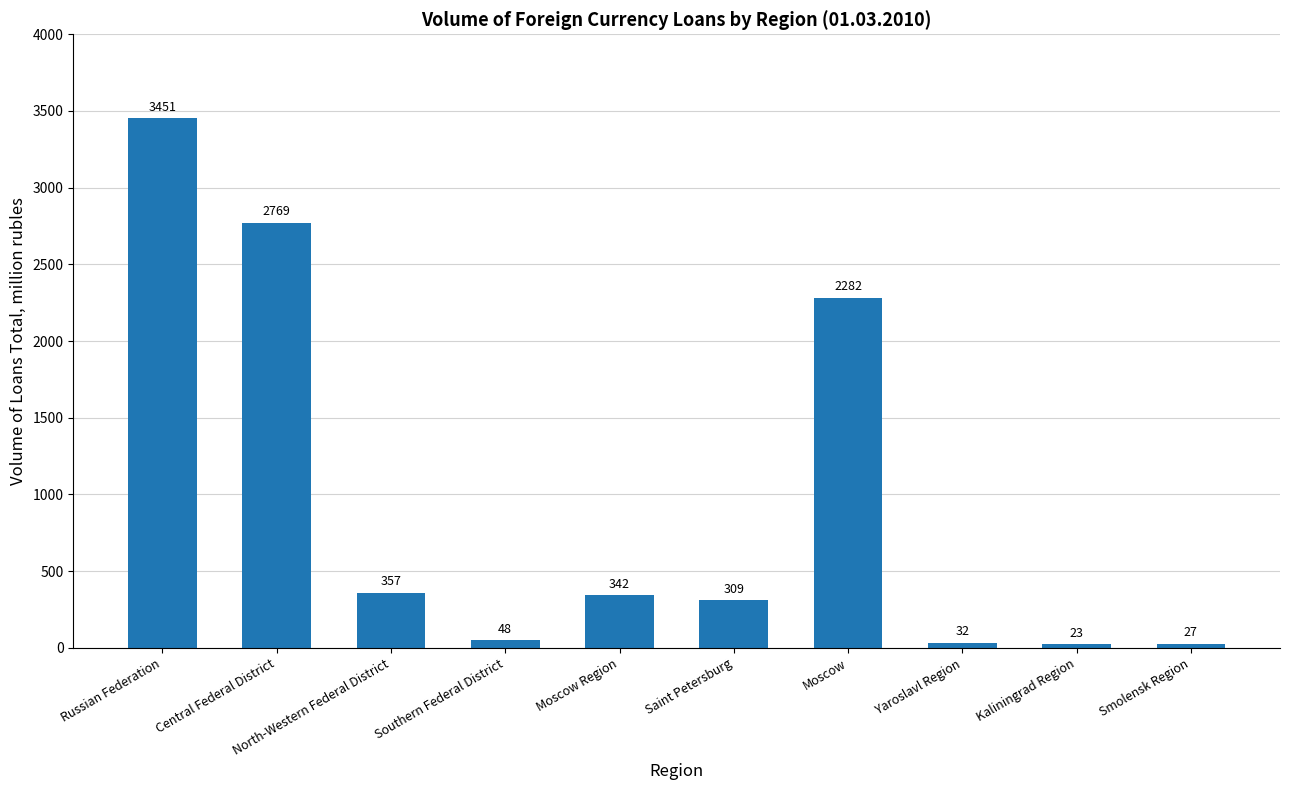

What is the value of the 5th bar from the left?

342